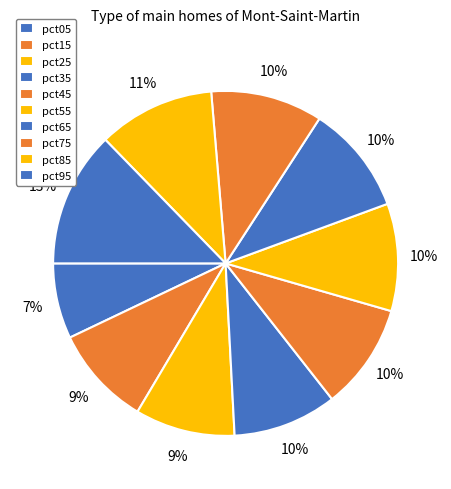

Is pct25 the majority of the pie?

No